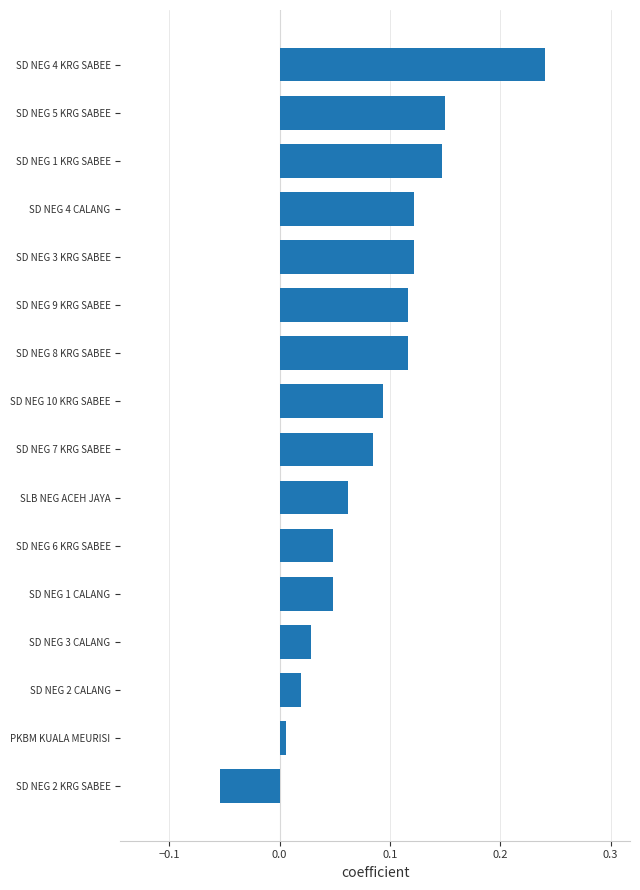

Where is the data nearest to the value 0?

PKBM KUALA MEURISI